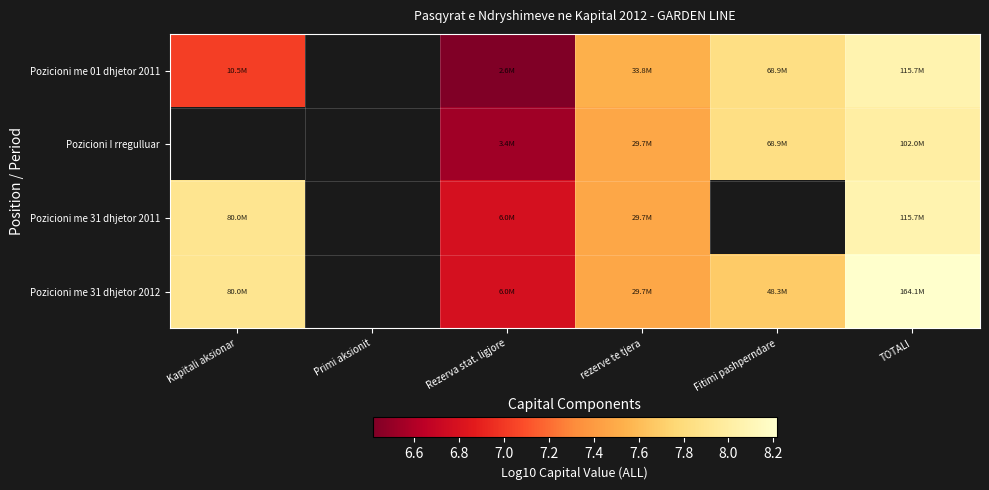

What is the spread (max minus min) of values at TOTALI?

0.2